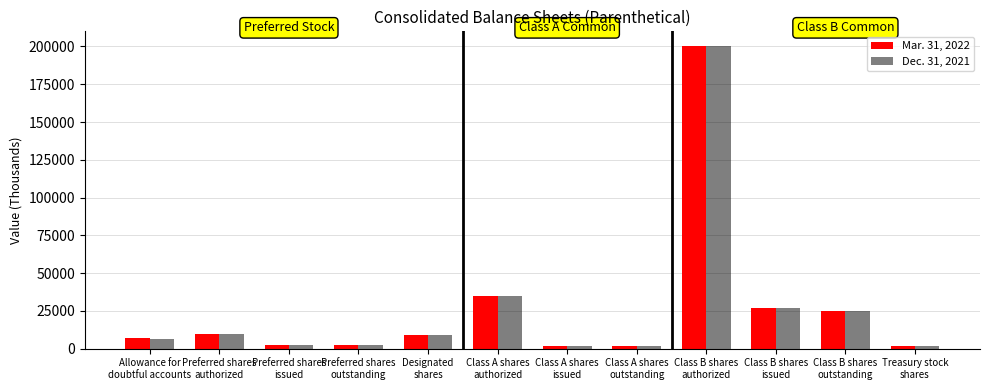

What is the difference between the second highest and minimum values in the Mar. 31, 2022 series?

33426